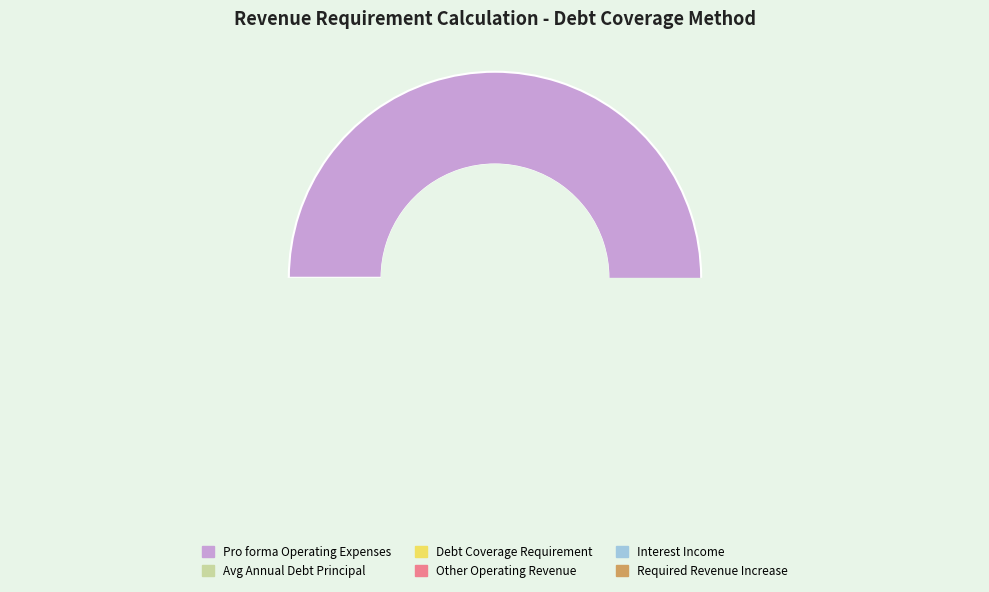

To the nearest percent, what portion does Other Operating Revenue represent?

3%